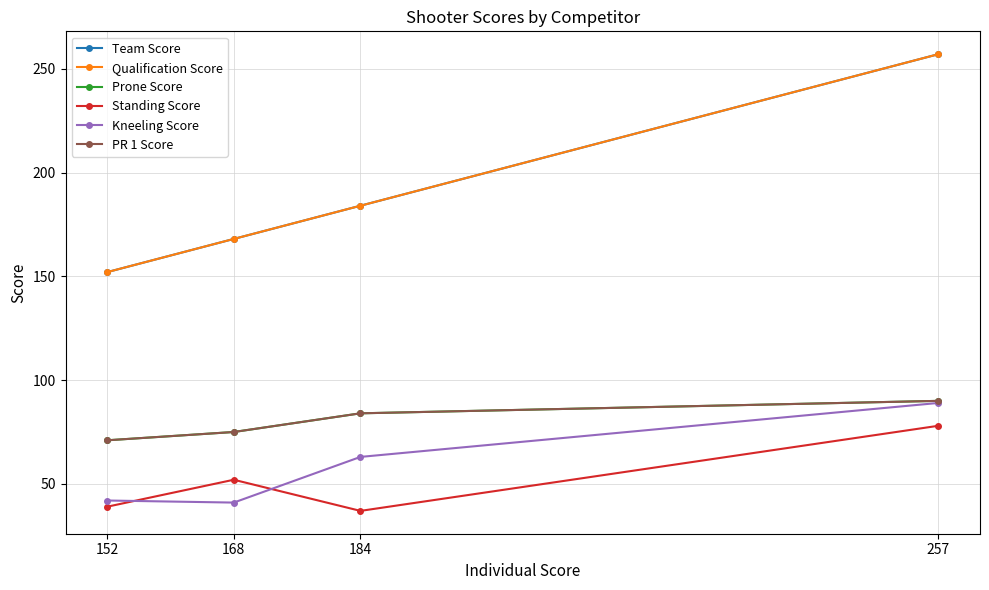

Which series has the largest total across all categories?

Team Score